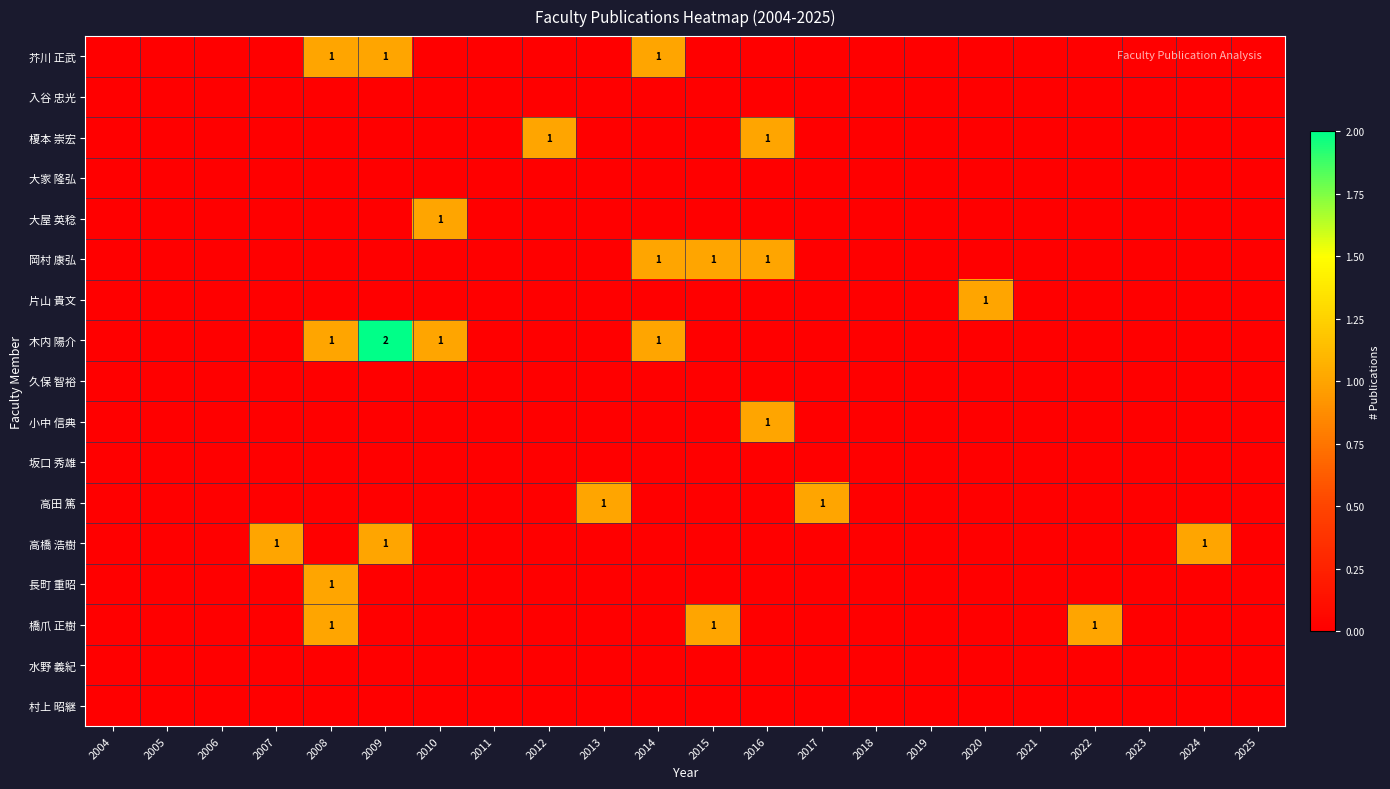

At which category is the sum across all series the highest?

2008